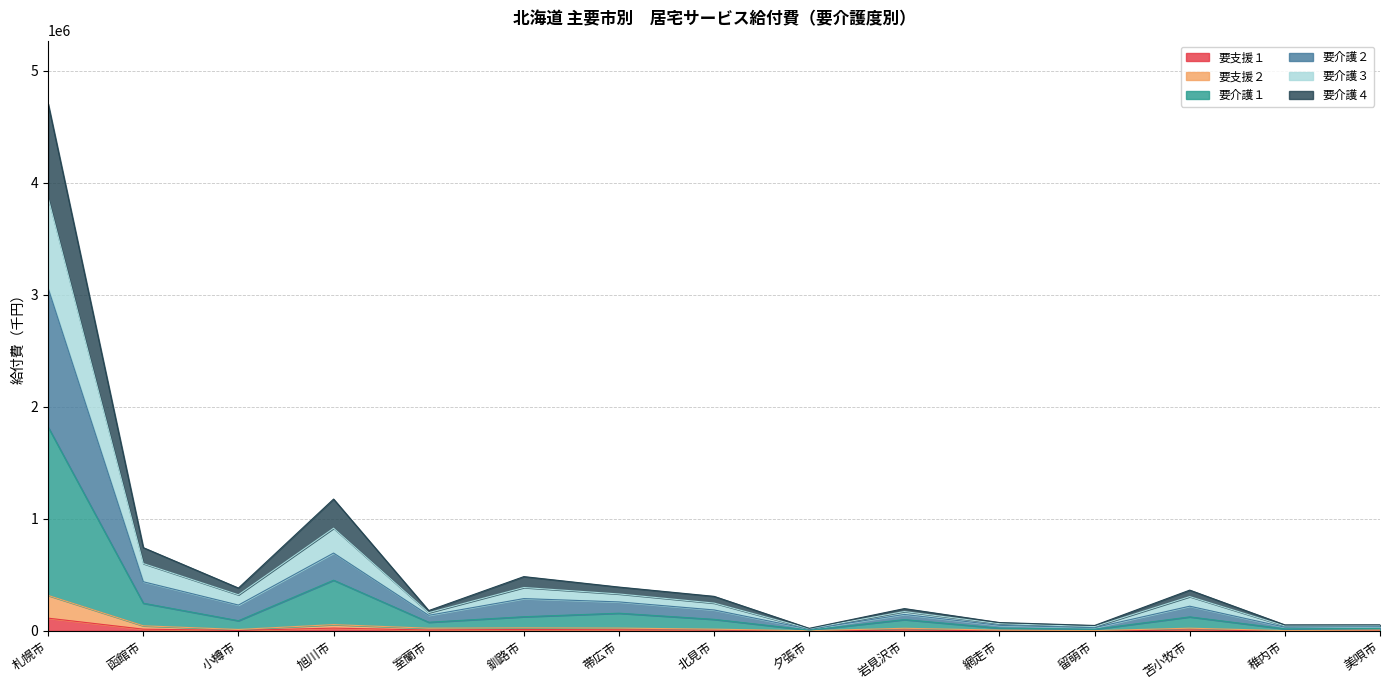

What is the label of the 5th point from the left?

室蘭市